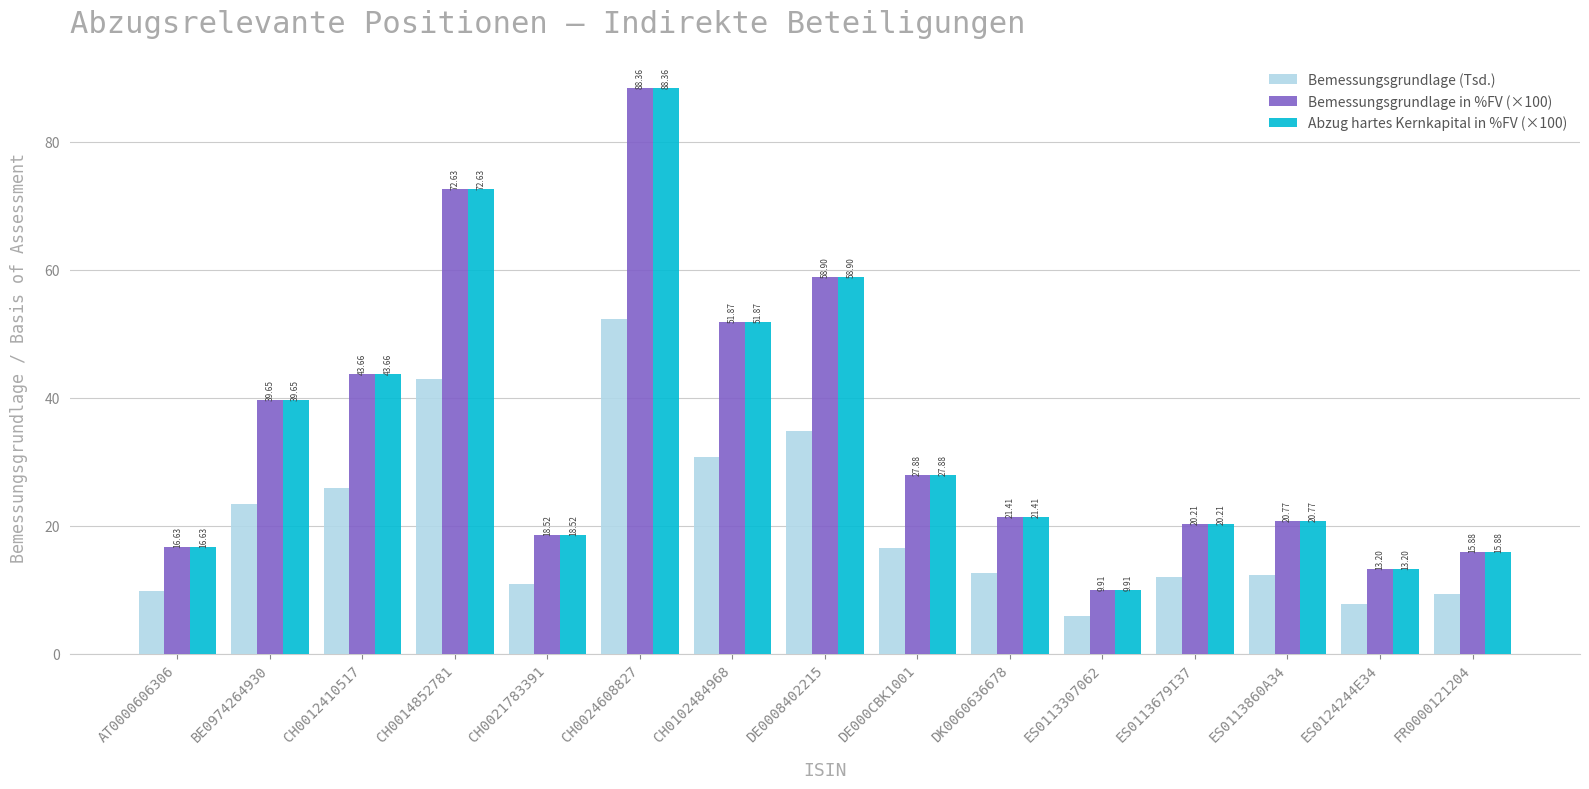

What value does the Bemessungsgrundlage in %FV (×100) series have at CH0024608827?

88.4